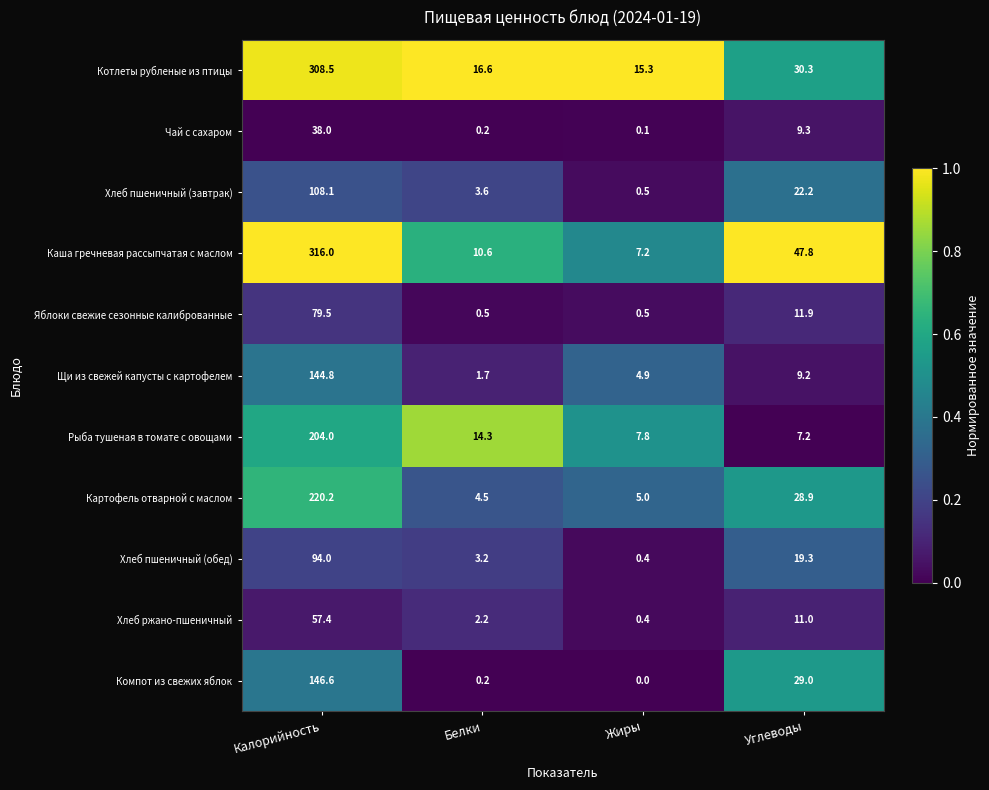

Which category has the lowest value across all series?

Жиры